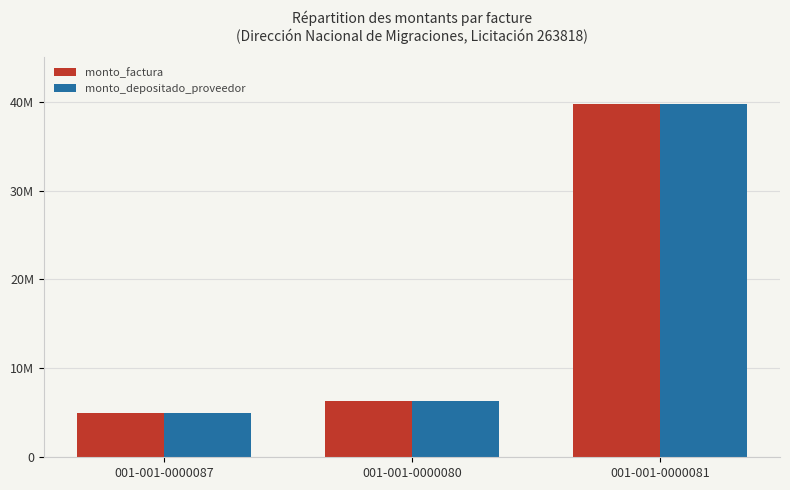

What is the maximum value shown in the chart?

39700060